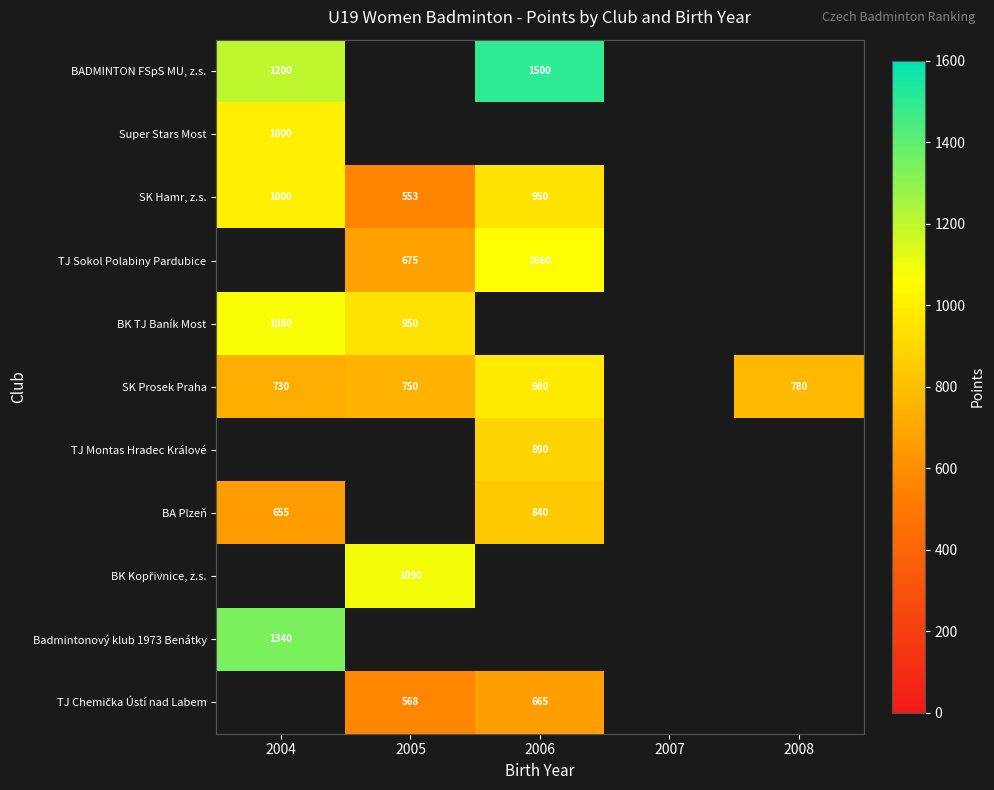

The SK Hamr, z.s. series shows 197 at 2006. True or false?

False